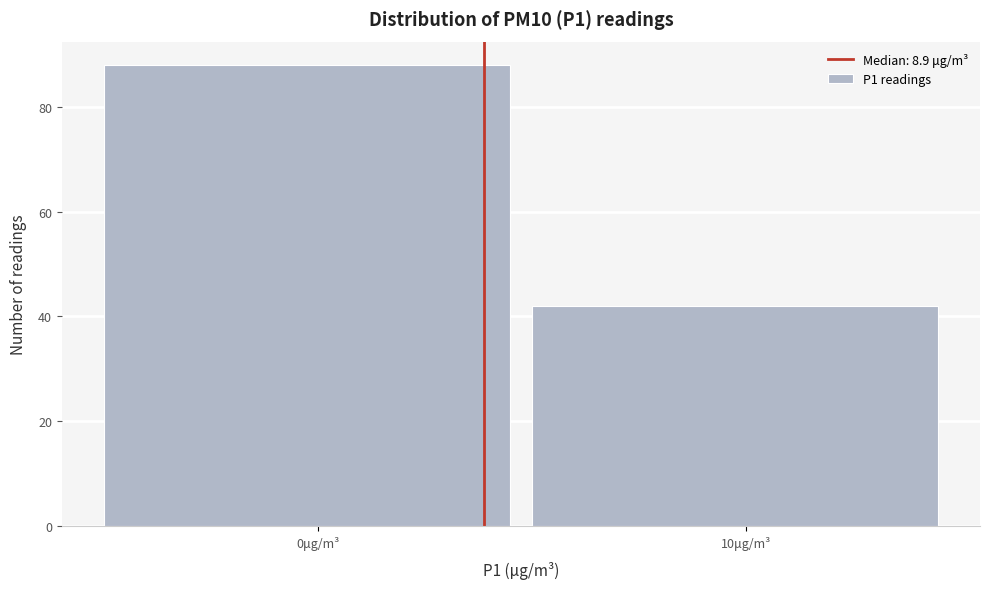

Reading left to right, what are all the values shown in this chart?

88	42